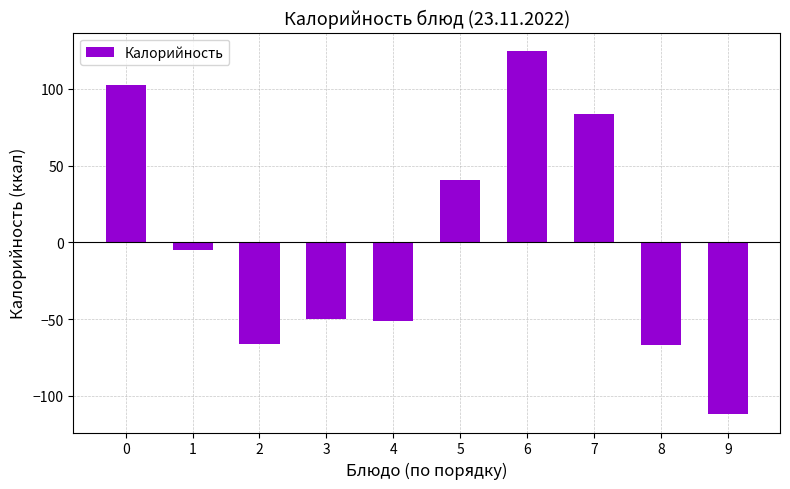

Which category has the lowest value across all series?

9